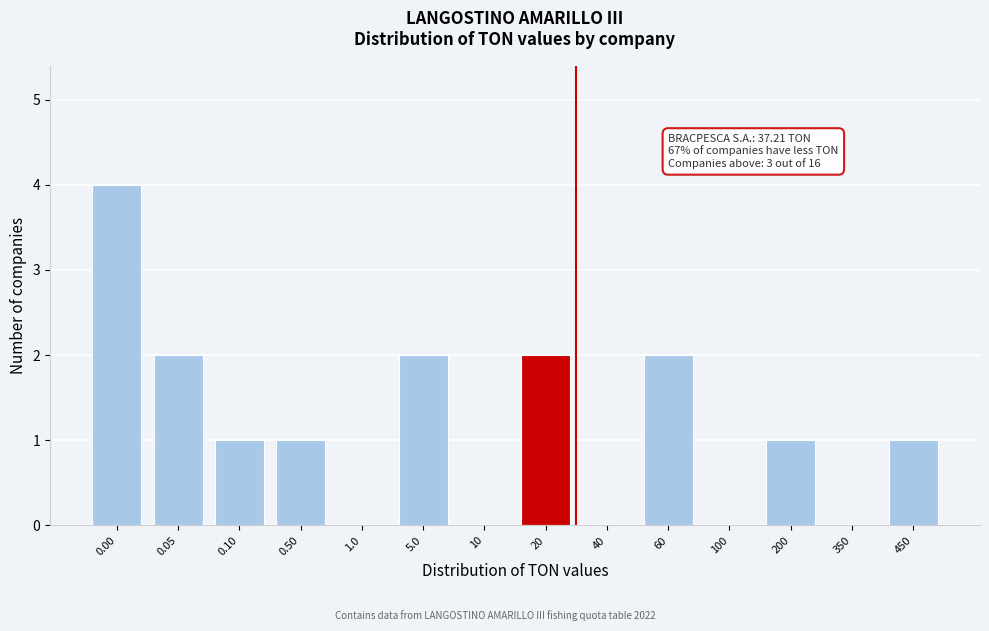

Reading left to right, what are all the values shown in this chart?

0.00=4	0.05=2	0.10=1	0.50=1	1.0=0	5.0=2	10=0	20=2	40=0	60=2	100=0	200=1	350=0	450=1